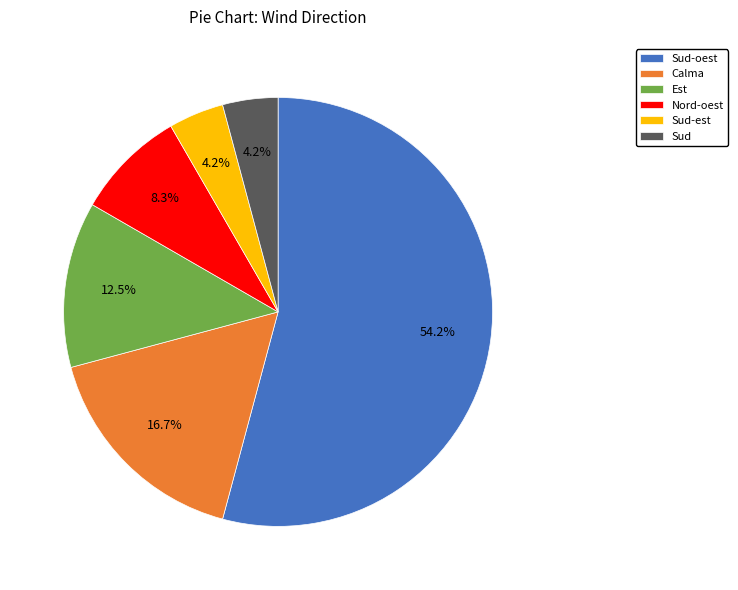

What is the largest slice in the pie chart?

Sud-oest